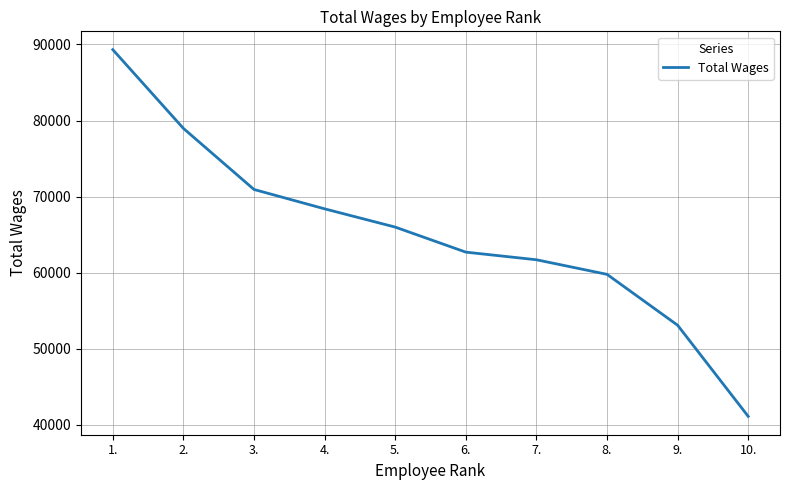

What position from the right is 6.?

5